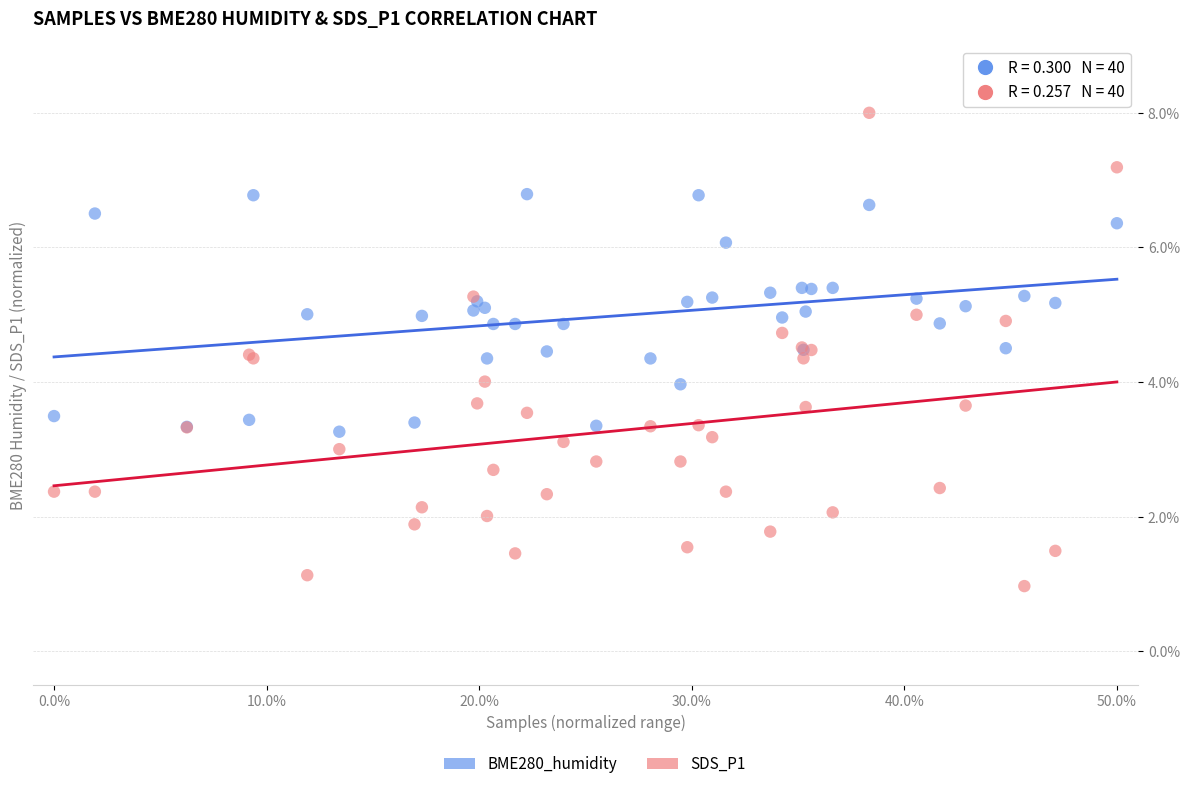

Which series has the largest Y range (max minus min)?

SDS_P1